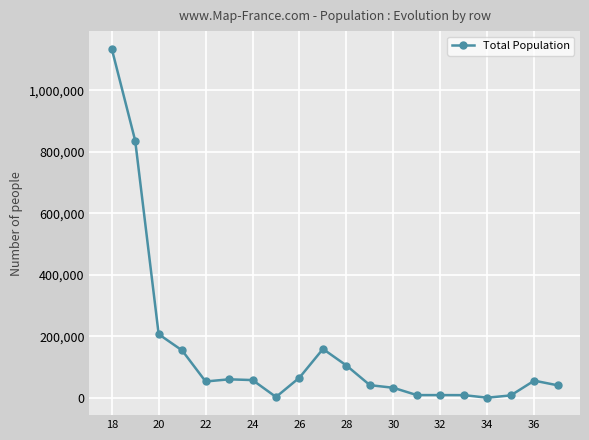

What is the difference between the maximum and second lowest values?

1132788